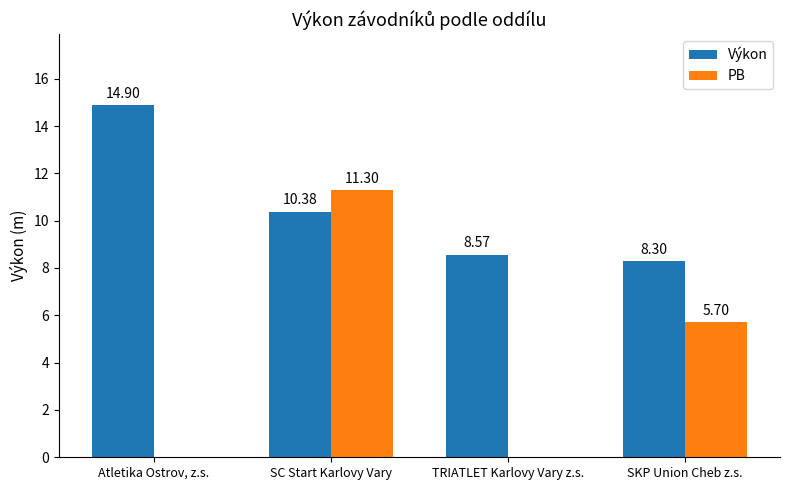

Between SC Start Karlovy Vary and TRIATLET Karlovy Vary z.s., which series saw the biggest shift?

PB